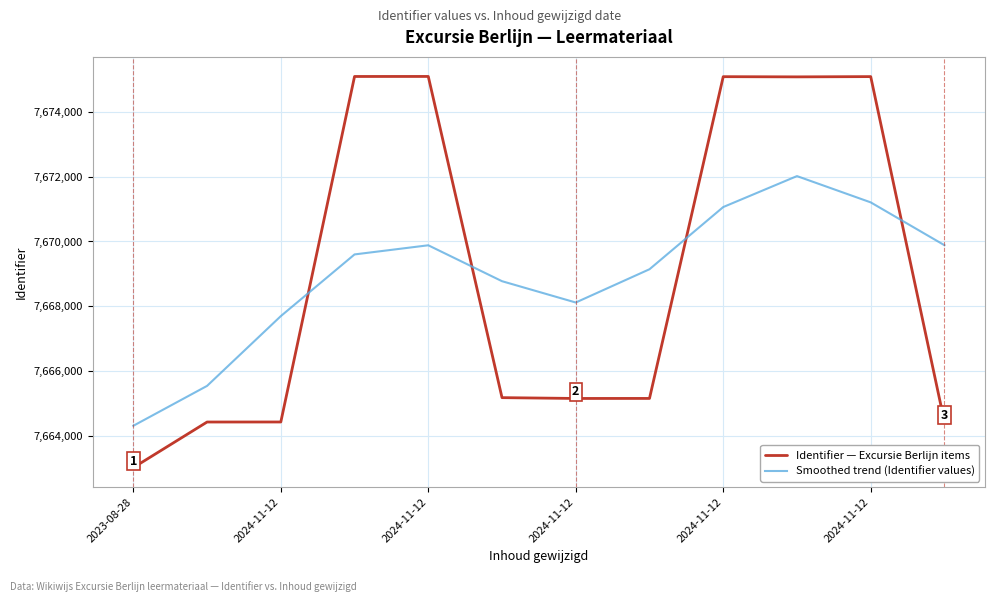

Which series has the widest spread of values?

Identifier — Excursie Berlijn items